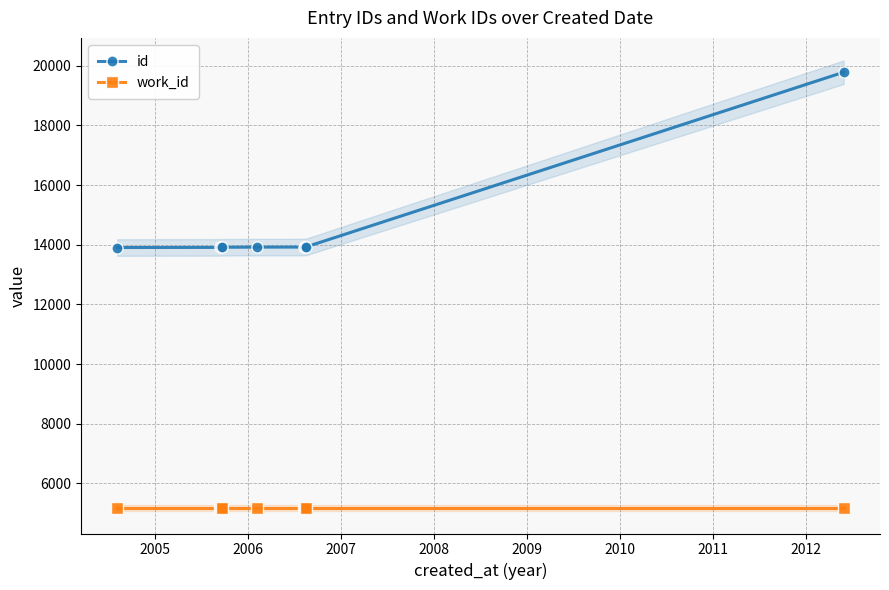

List the series in order of their peak value, highest first.

id, work_id